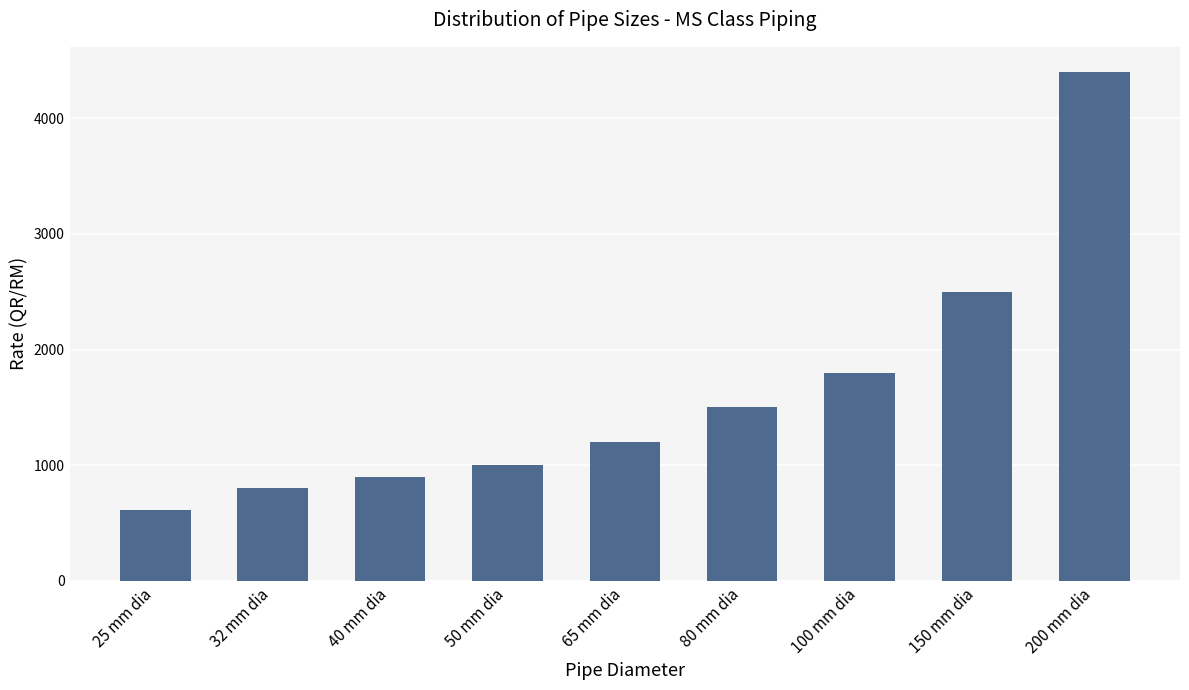

Reading right to left, what are all the values shown in this chart?

200 mm dia=4398	150 mm dia=2500	100 mm dia=1800	80 mm dia=1500	65 mm dia=1200	50 mm dia=1000	40 mm dia=900	32 mm dia=800	25 mm dia=615